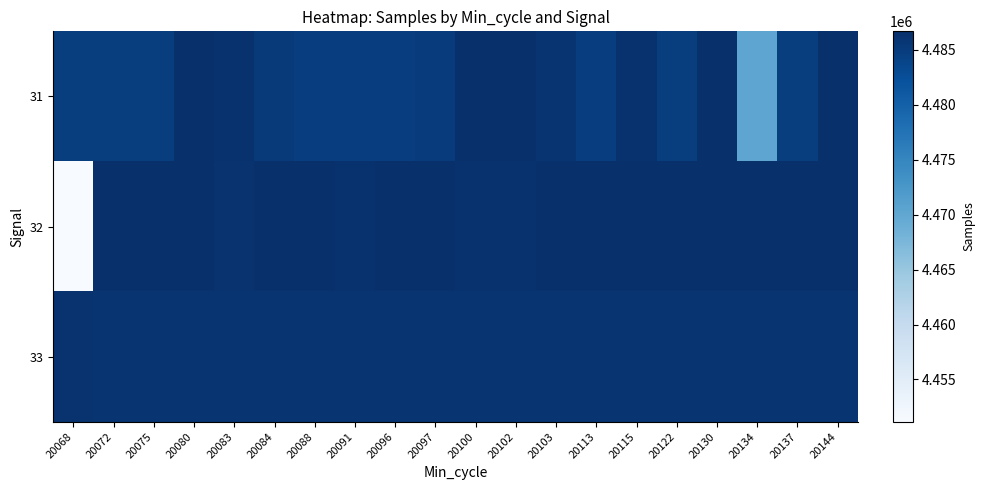

What is the greatest value displayed?

4486672